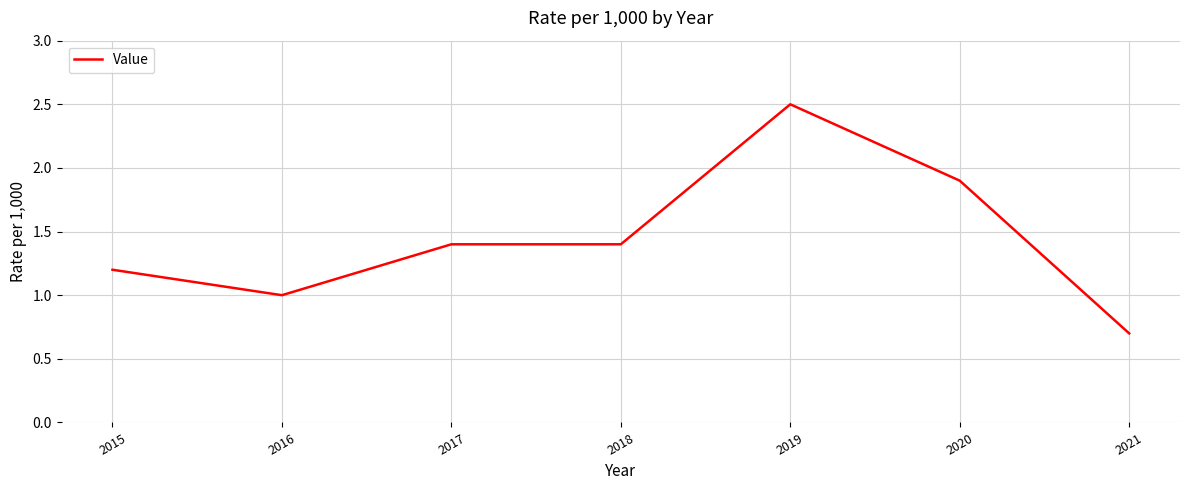

At which category does the chart reach its minimum across all series?

2021